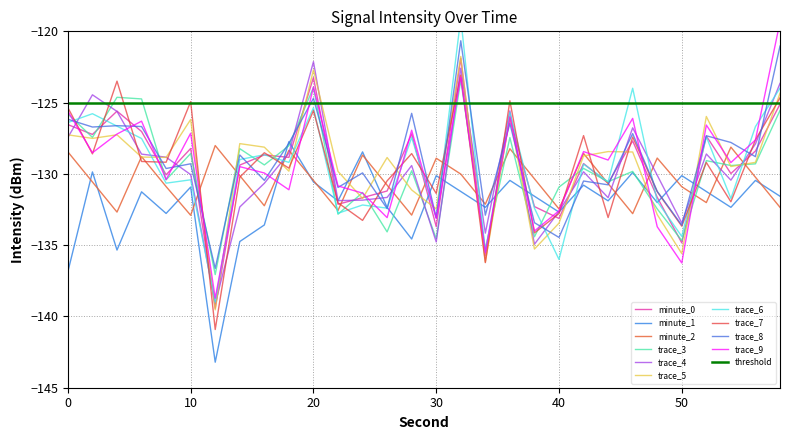

After their last crossing, which series has the higher values: minute_1 or minute_2?

minute_1